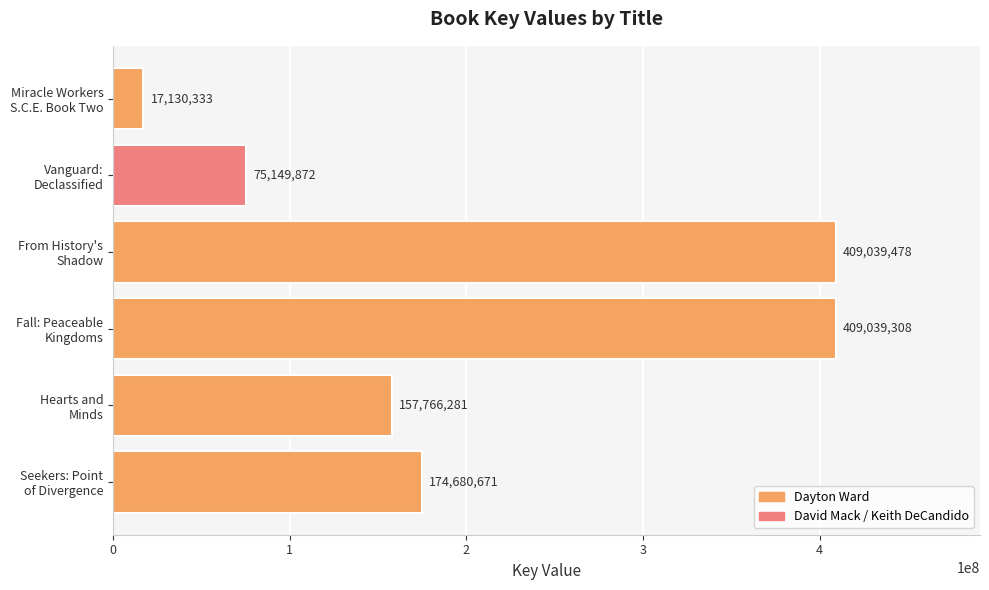

Are the bars grouped side by side (vs. stacked)?

No